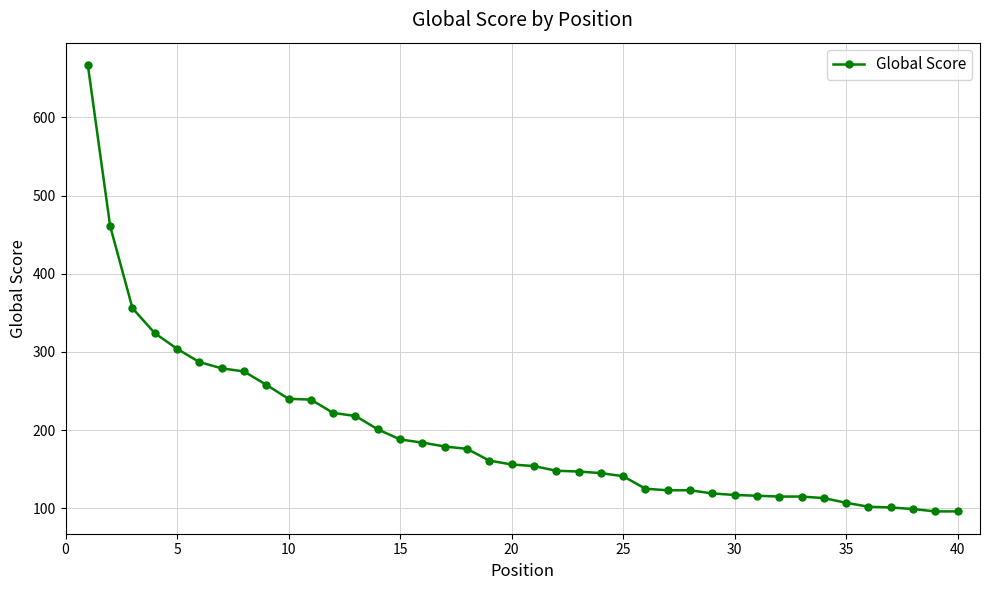

How many series are shown in this chart?

1